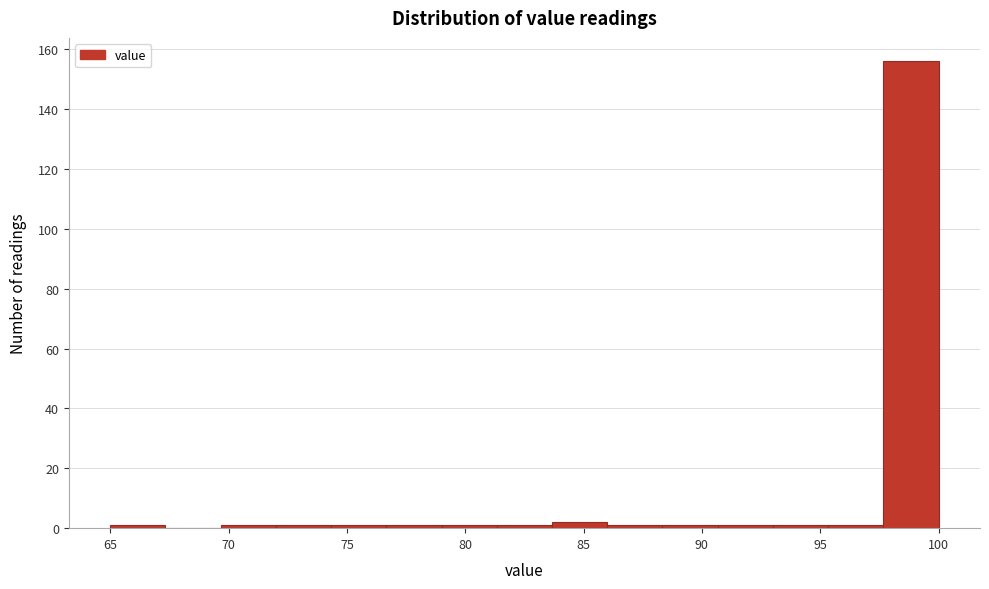

How tall is the bar that spans 83.5 to 86.0 on the x-axis? Neither the bar edges nor the heights are printed on the chart, so give them approximately, as read against the axes.

2